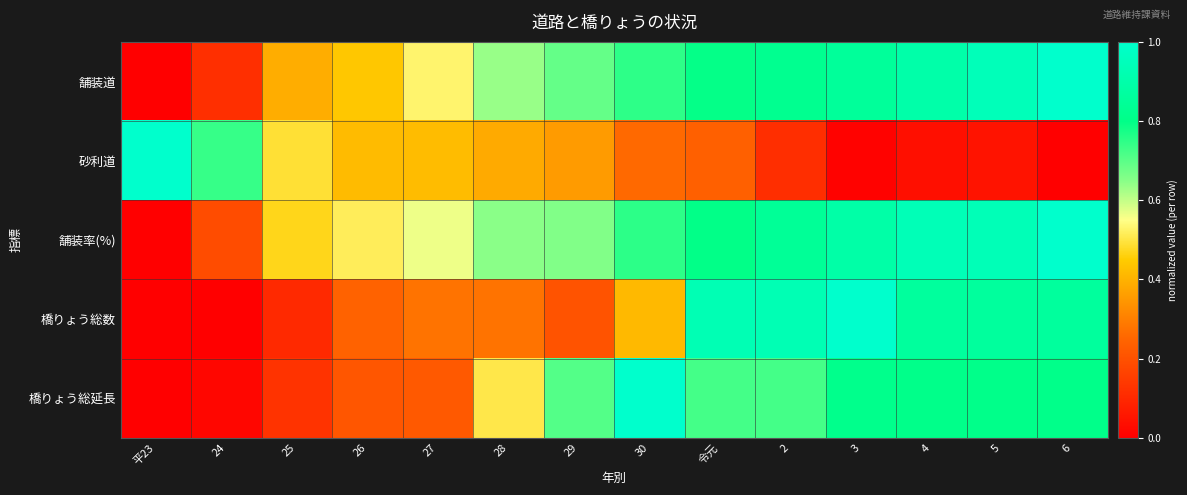

Reading left to right, list all the values displayed in this chart.

舗装道: 平23=0.0	24=0.1	25=0.4	26=0.4	27=0.5	28=0.6	29=0.7	30=0.7	令元=0.8	2=0.8	3=0.9	4=0.9	5=0.9	6=1.0
砂利道: 平23=1.0	24=0.7	25=0.5	26=0.4	27=0.4	28=0.4	29=0.4	30=0.3	令元=0.2	2=0.1	3=0.0	4=0.0	5=0.0	6=0.0
舗装率(%): 平23=0.0	24=0.2	25=0.5	26=0.5	27=0.6	28=0.6	29=0.7	30=0.8	令元=0.8	2=0.8	3=0.9	4=0.9	5=0.9	6=1.0
橋りょう総数: 平23=0.0	24=0.0	25=0.1	26=0.2	27=0.3	28=0.3	29=0.2	30=0.4	令元=0.9	2=0.9	3=1.0	4=0.9	5=0.9	6=0.9
橋りょう総延長: 平23=0.0	24=0.0	25=0.1	26=0.2	27=0.2	28=0.5	29=0.7	30=1.0	令元=0.7	2=0.7	3=0.8	4=0.8	5=0.8	6=0.8